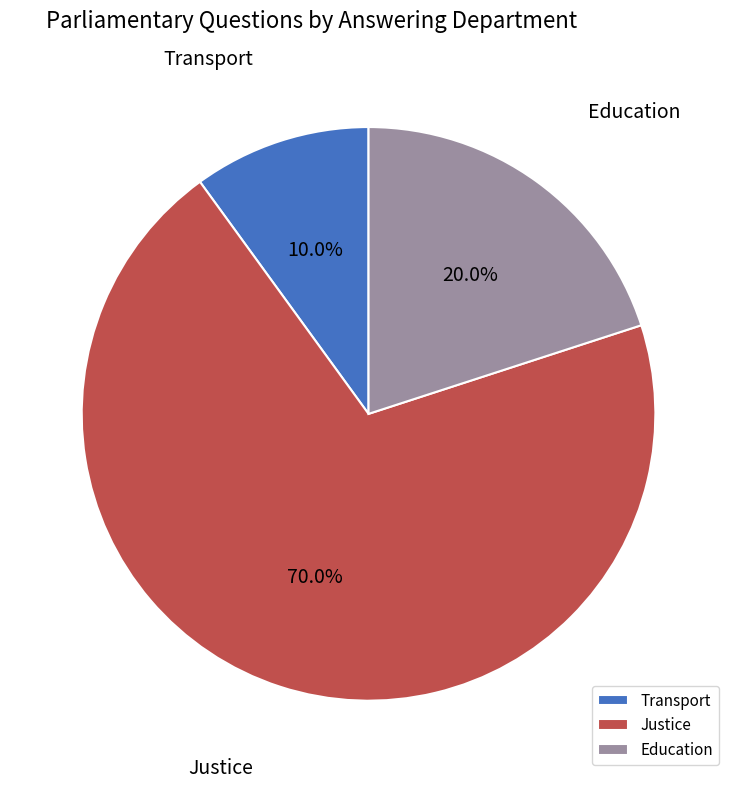

True or false: Justice accounts for 15% of the total.

False